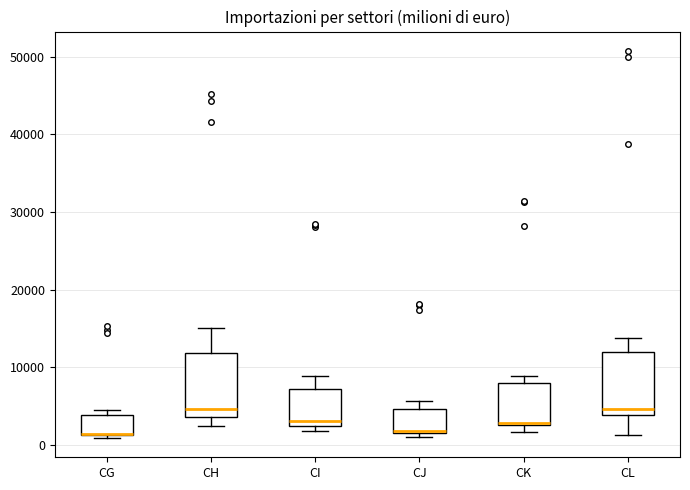

Reading left to right, read every box against the y-axis: the position of its median line, the range the box covers, and the ends of its whiskers. The values are not printed on the chart, so give them approximately, as read against the axis.

CG: median 1000 (drawn on the box's lower edge), box 1000 to 4000, whiskers 1000 (just below the box's lower edge) to 4000 (just above the box's upper edge)
CH: median 5000, box 4000 to 12000, whiskers 2000 to 15000
CI: median 3000, box 2000 to 7000, whiskers 2000 (just below the box's lower edge) to 9000
CJ: median 2000 (drawn on the box's lower edge), box 2000 to 5000, whiskers 1000 to 6000
CK: median 3000, box 3000 to 8000, whiskers 2000 to 9000
CL: median 5000, box 4000 to 12000, whiskers 1000 to 14000